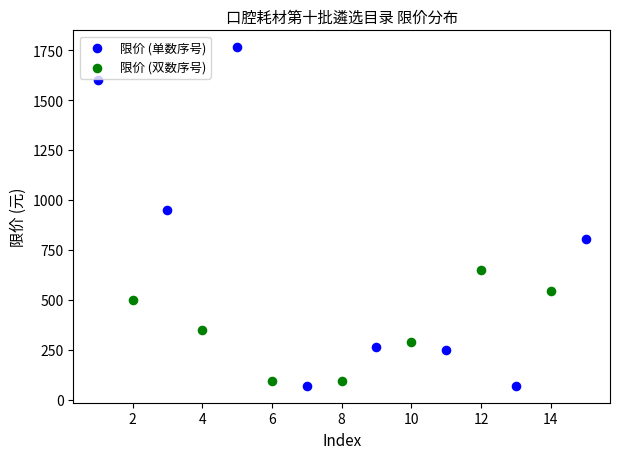

What are all the series names shown in the legend?

限价 (单数序号), 限价 (双数序号)